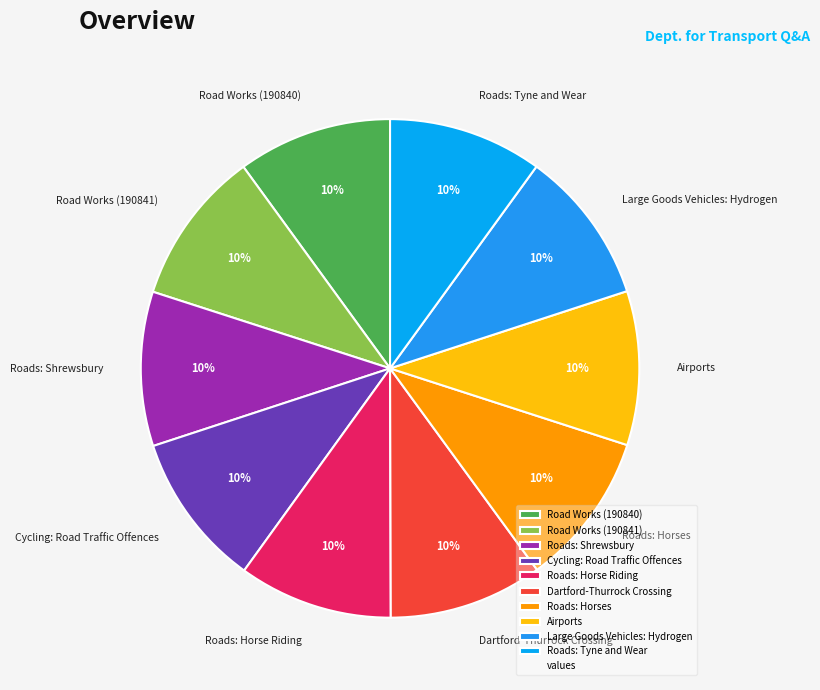

How many slices are in this pie chart?

10